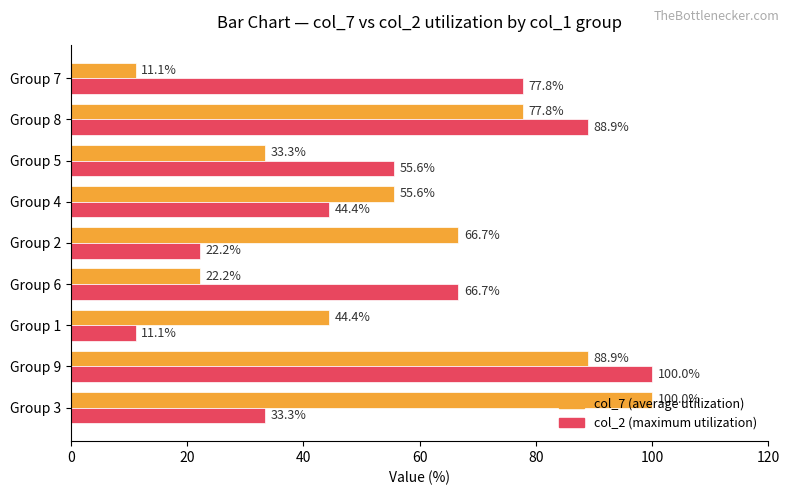

How many distinct data groups are displayed?

2